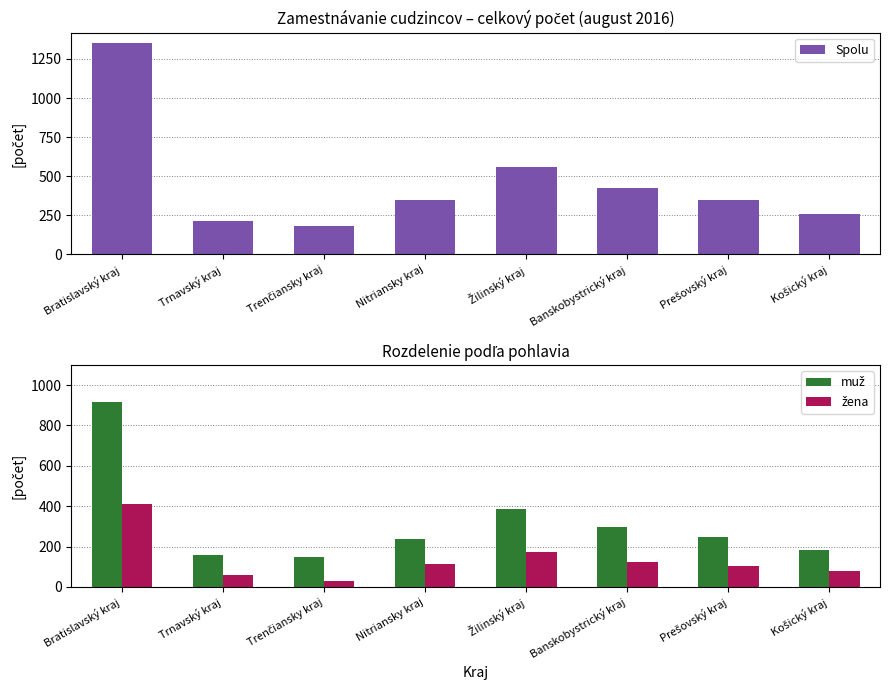

What is the difference between the žena values at Prešovský kraj and Banskobystrický kraj?

23